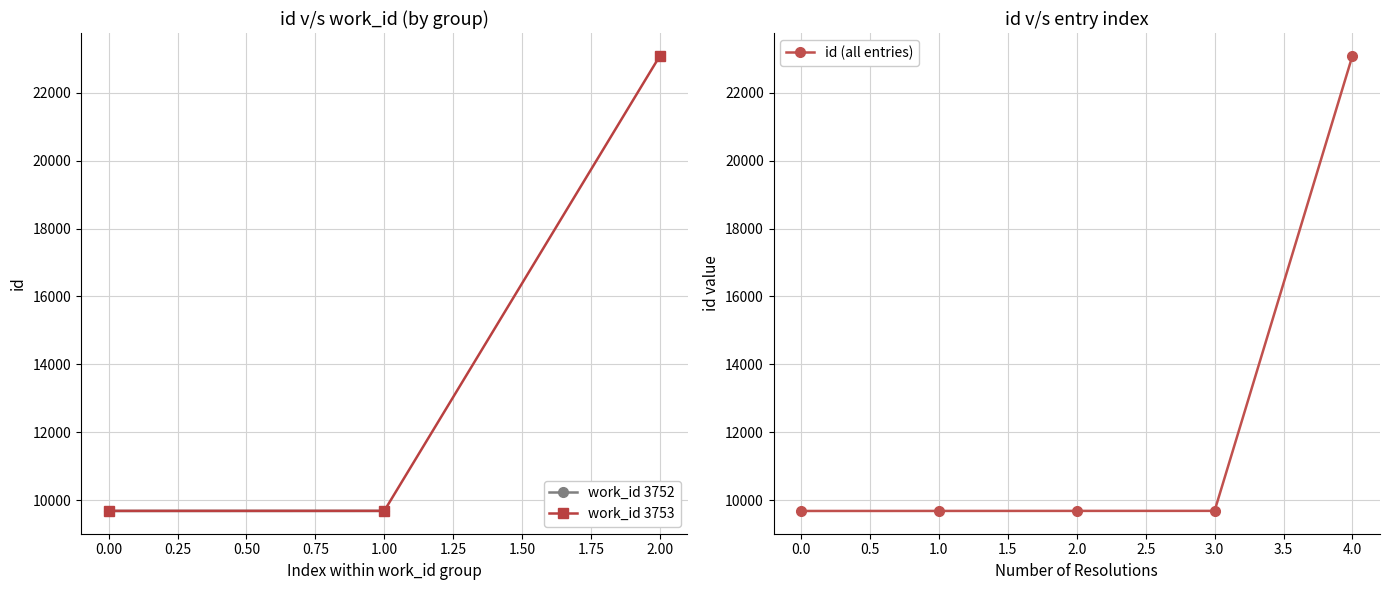

Is it true that id (all entries) equals 16245 at 0.0?

False